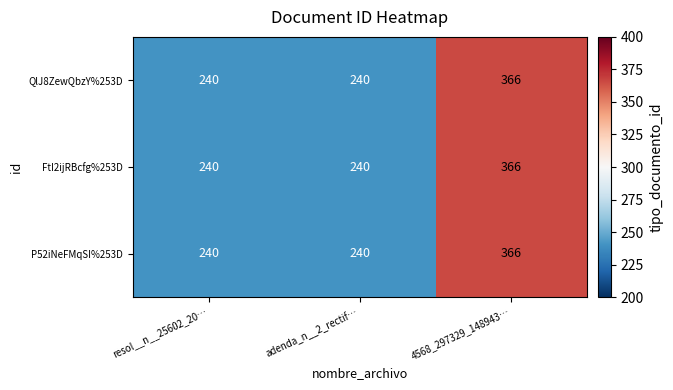

At which category is the sum across all series the highest?

4568_297329_148943…